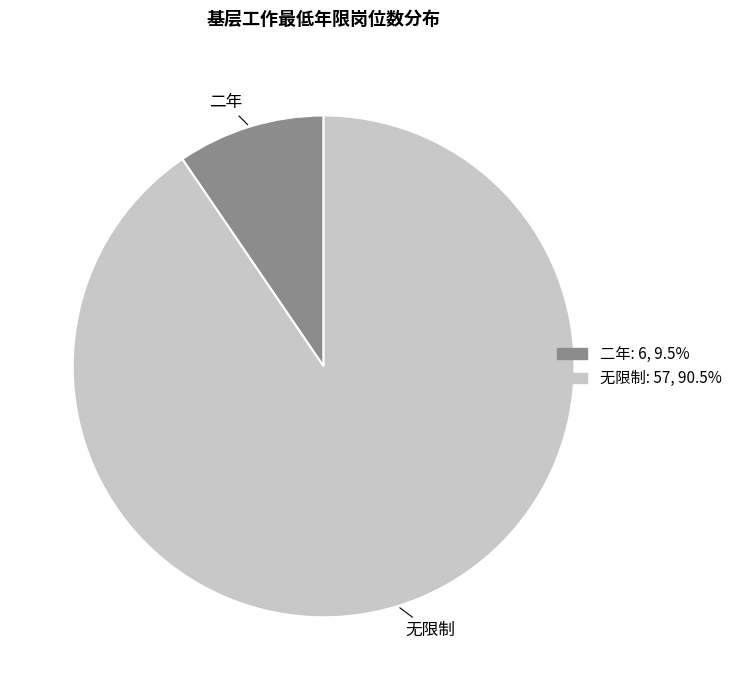

Is it true that 二年 is 10% of the pie?

True